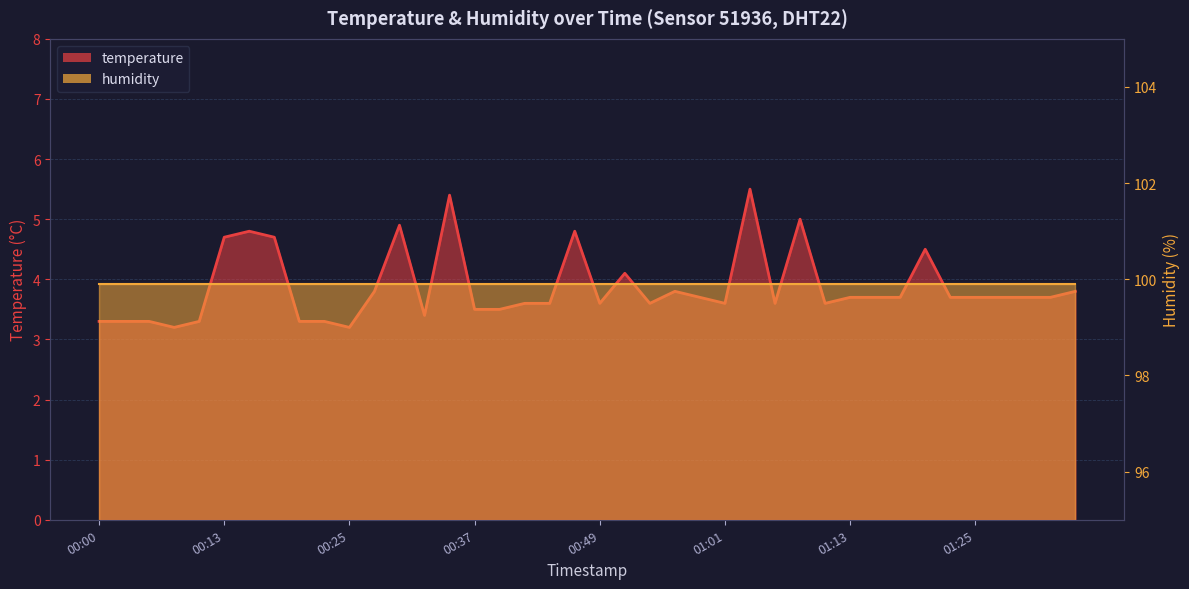

What position from the left is 00:34?

15